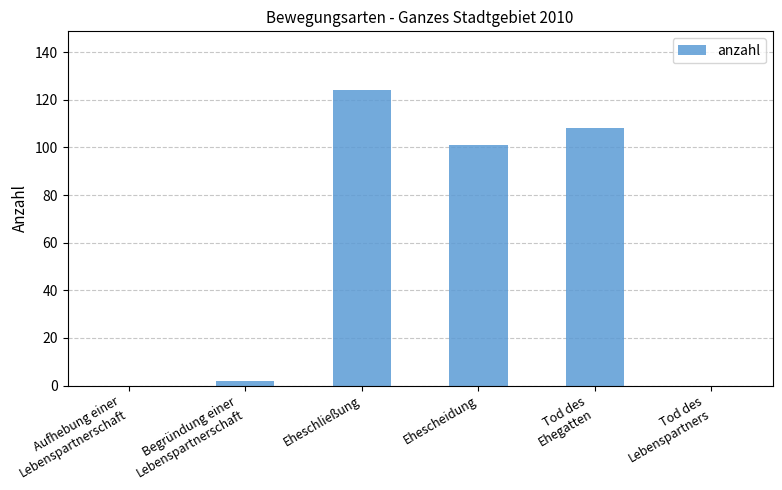

What is the sum of all values?

335